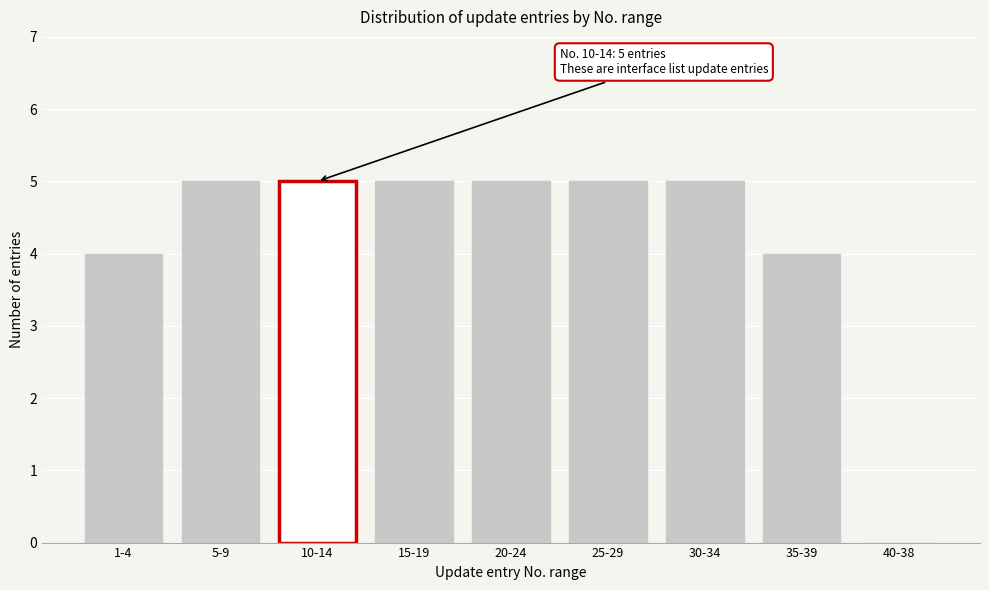

Reading left to right, extract all data points from this chart.

1-4=4	5-9=5	10-14=5	15-19=5	20-24=5	25-29=5	30-34=5	35-39=4	40-38=0